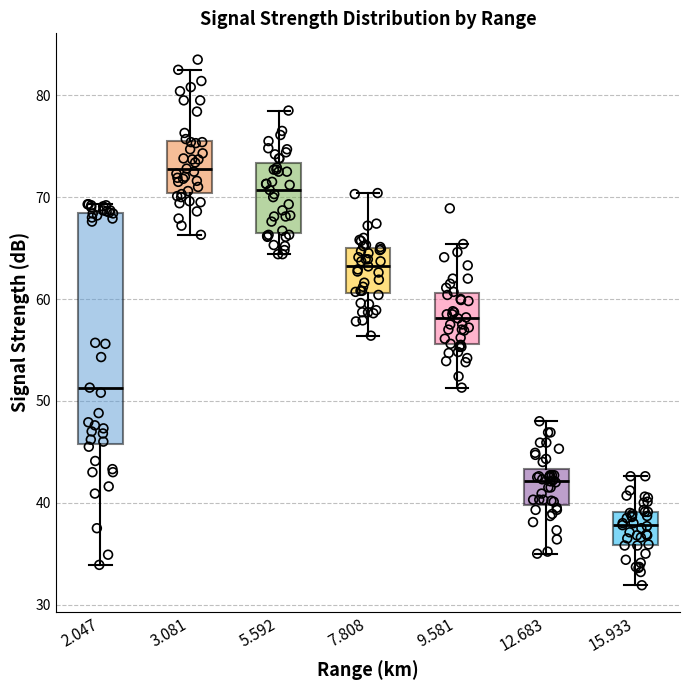

Where is the lower edge of the box at x = 12.683 on the y-axis? The values are not printed on the chart, so give them approximately, as read against the axis.

40